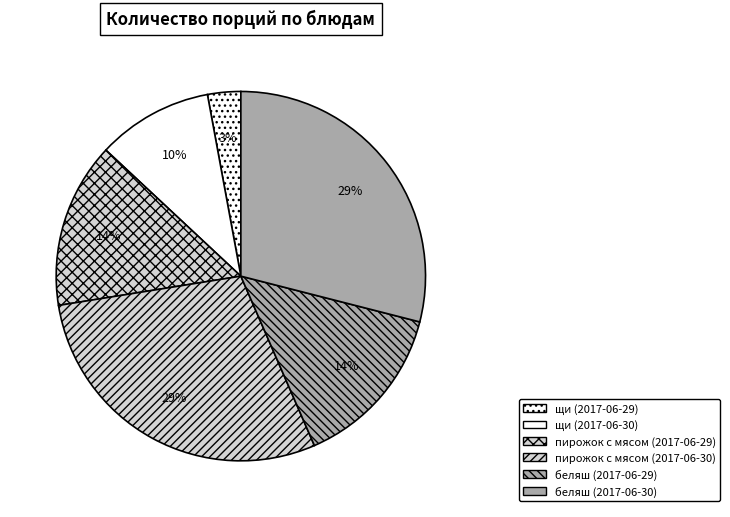

Count the number of slices in the pie.

6